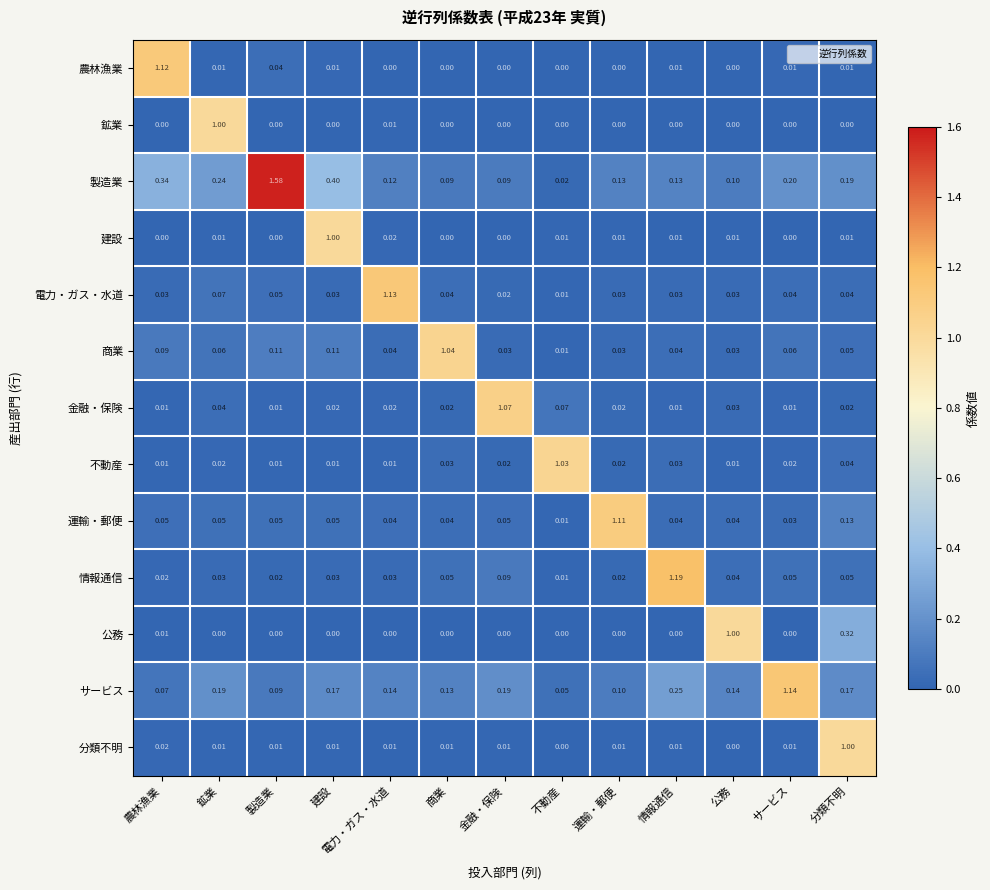

At which label does 電力・ガス・水道 reach its peak?

電力・ガス・水道